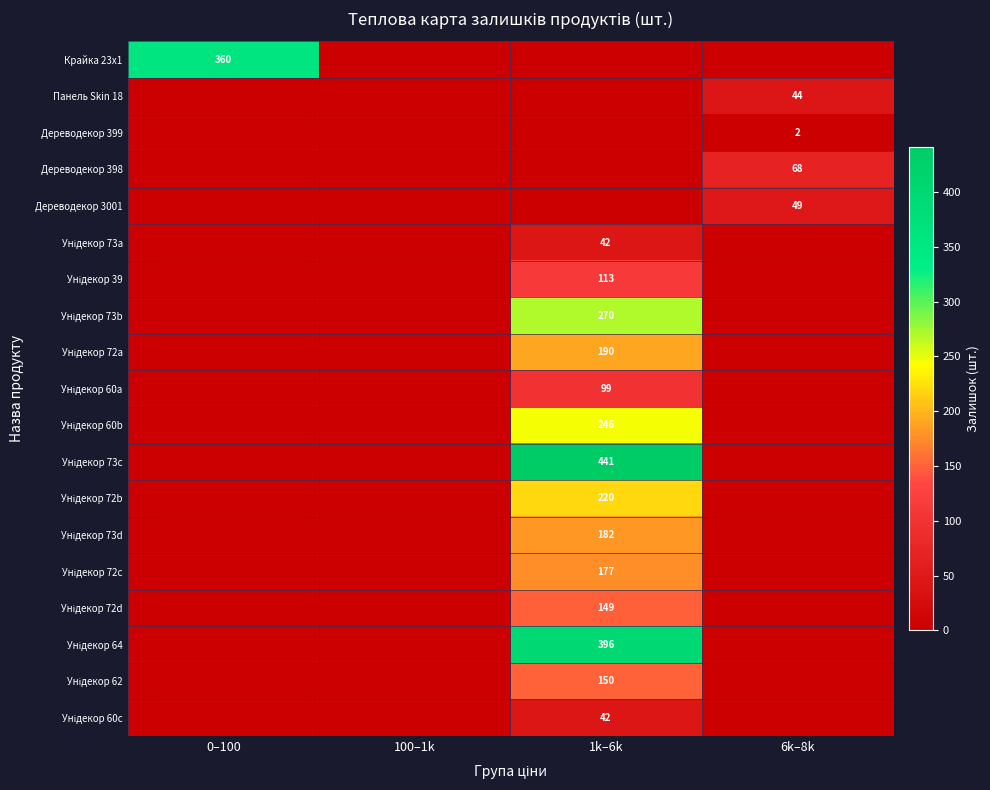

Read the Унідекор 39 value at 1k–6k.

113